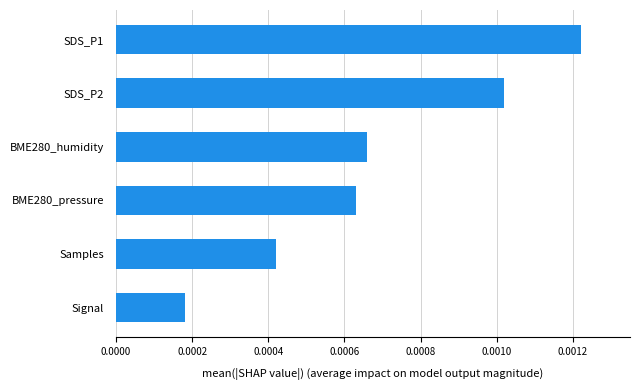

List the labels in order of value, smallest first.

Signal, Samples, BME280_pressure, BME280_humidity, SDS_P2, SDS_P1